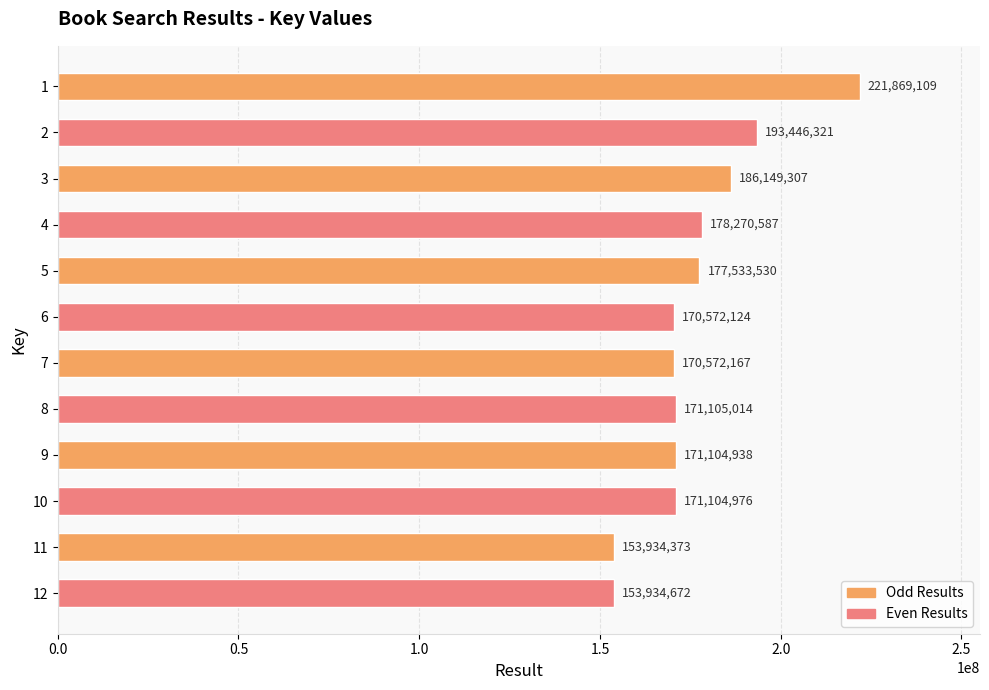

What is the value of the 6th bar from the top?

170572124